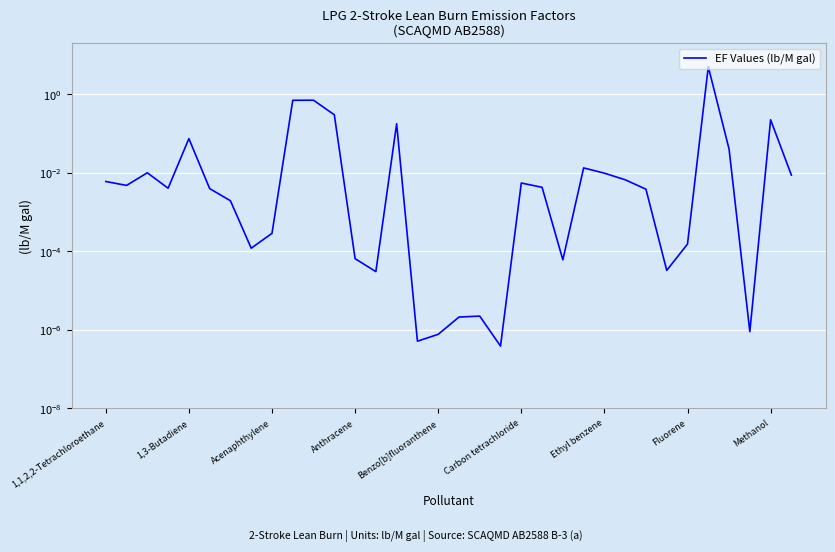

Is this an area chart (filled region under the line)?

No